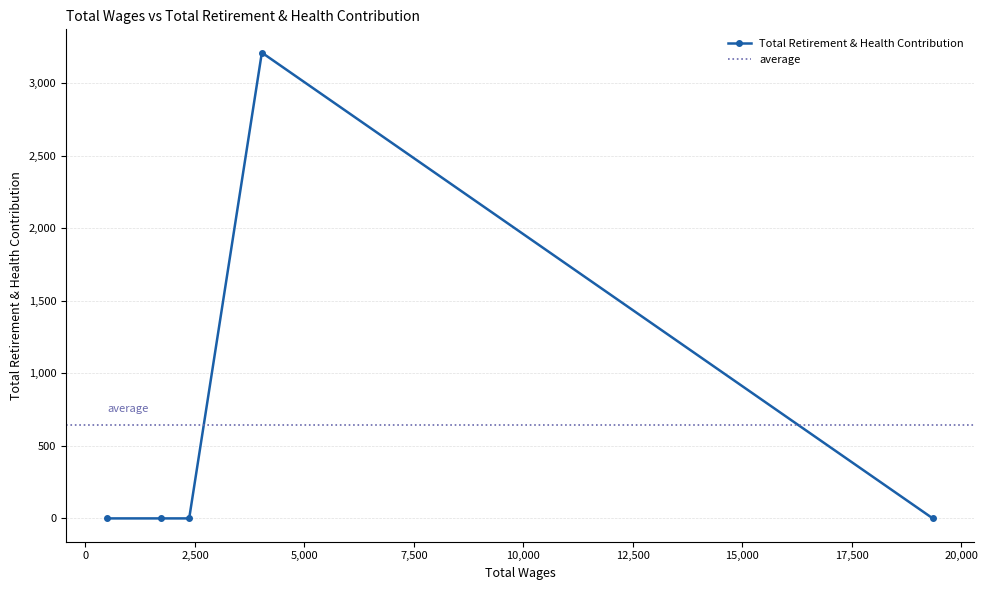

Which label corresponds to the largest value in the chart?

4028.0